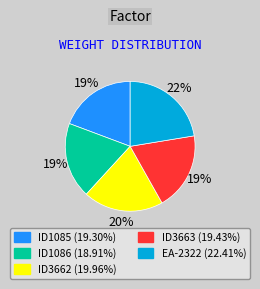

To the nearest percent, what portion does EA-2322 represent?

22%